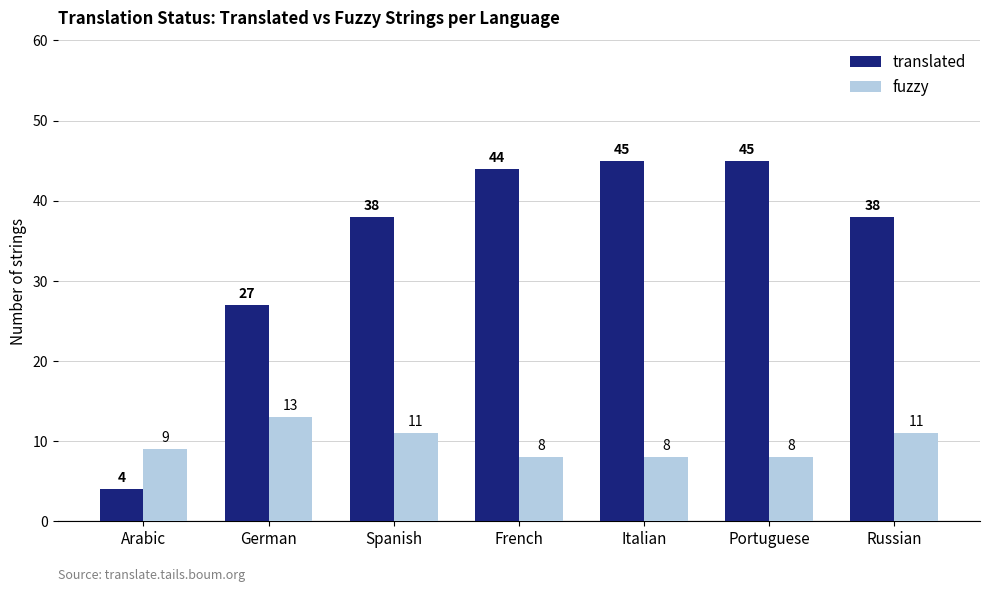

The fuzzy series shows 3 at Arabic. True or false?

False